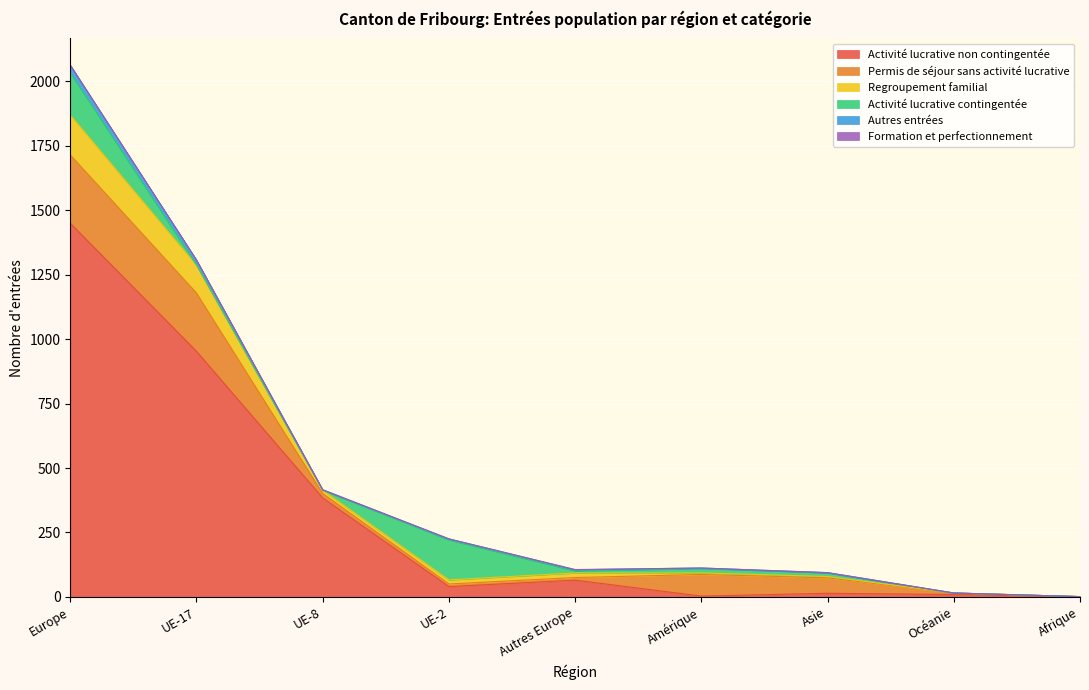

Where is the first local maximum for Regroupement familial?

Amérique